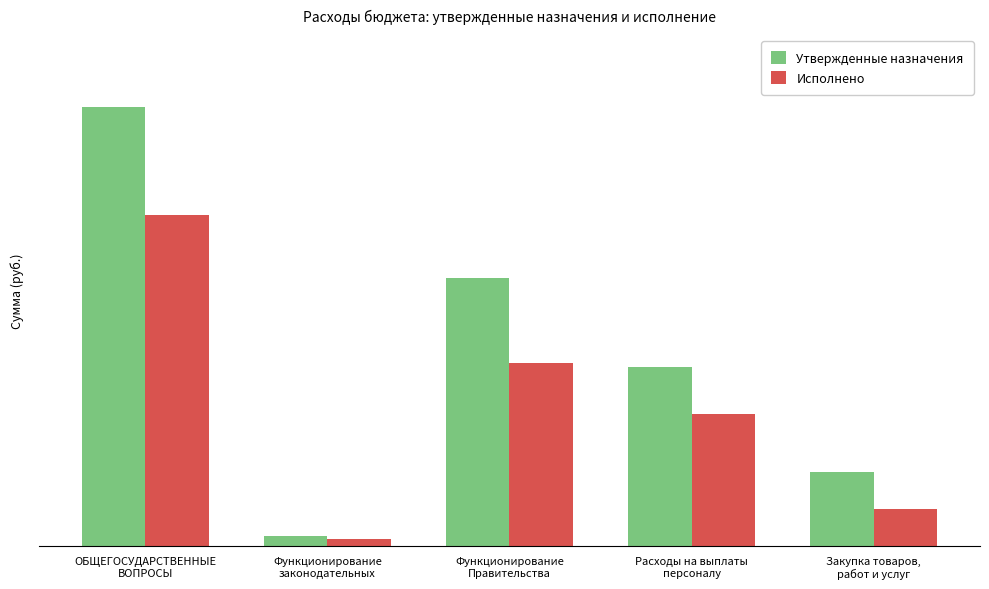

Is the value of Утвержденные назначения at Функционирование
Правительства greater than the value of Исполнено at Расходы на выплаты
персоналу?

Yes